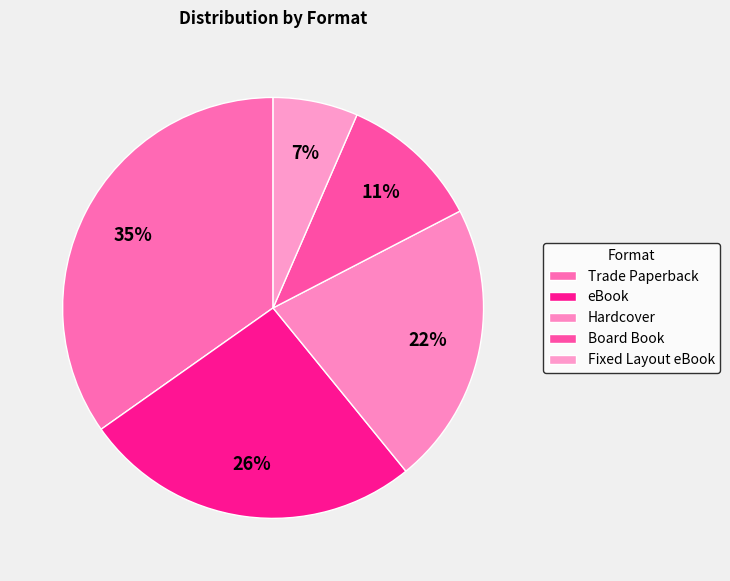

How many slices are in this pie chart?

5